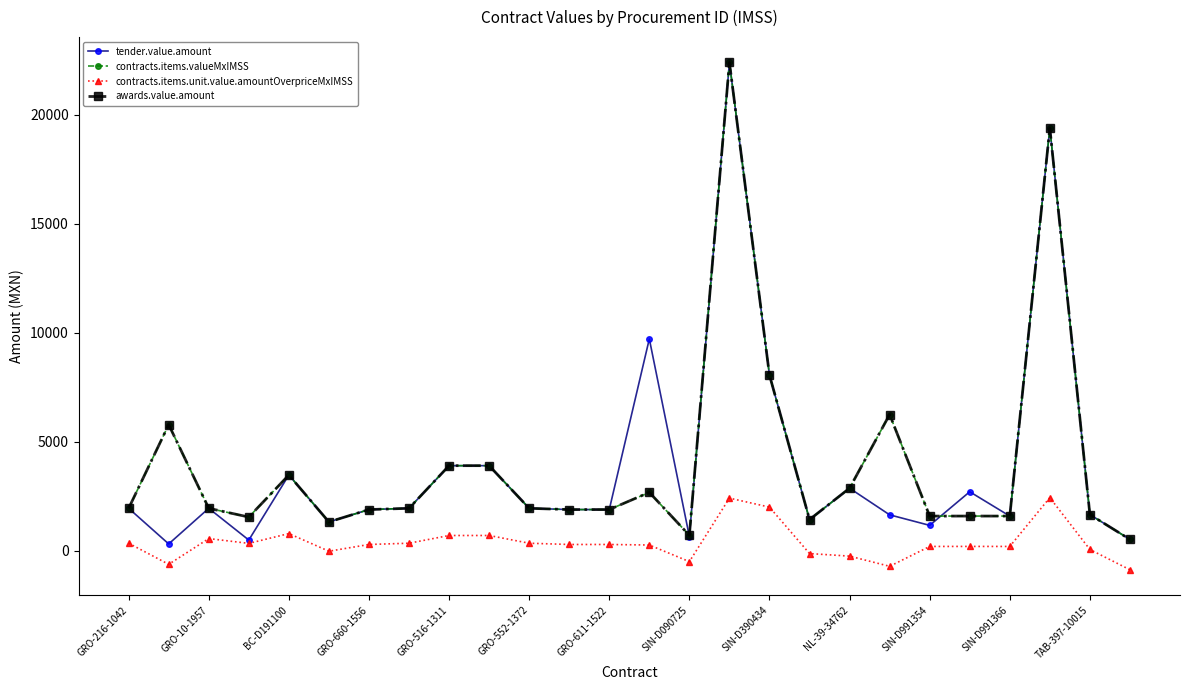

True or false: contracts.items.valueMxIMSS and awards.value.amount cross at least once.

False